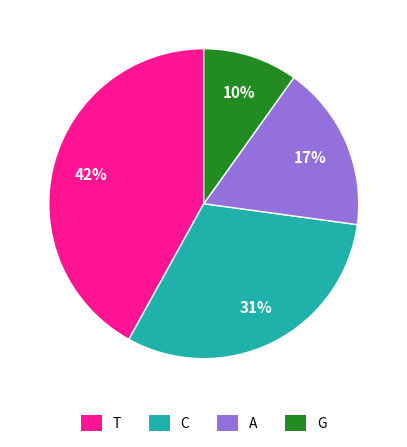

To the nearest percent, what is the average slice percentage?

25%